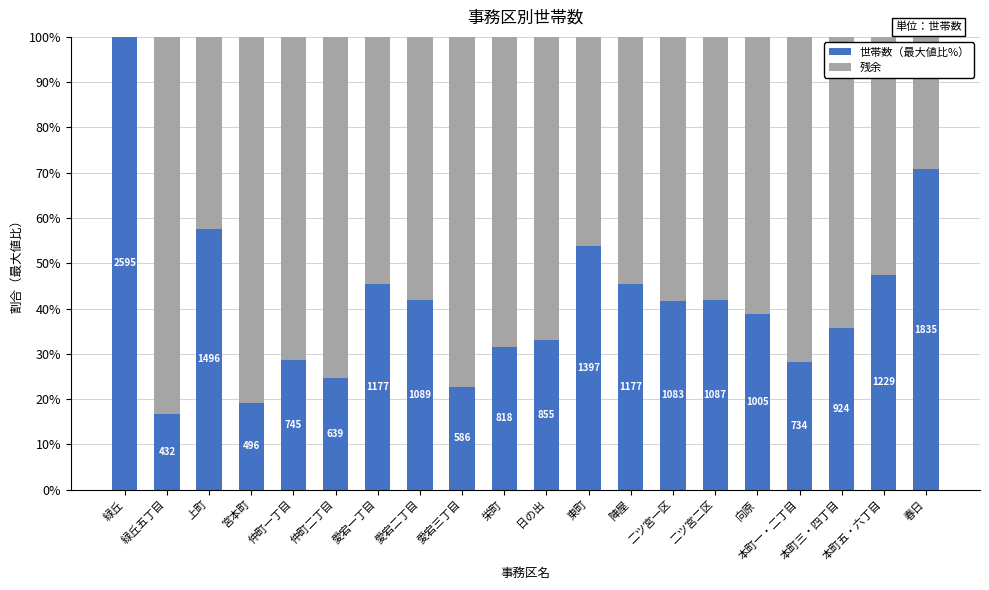

Are the bars horizontal?

No